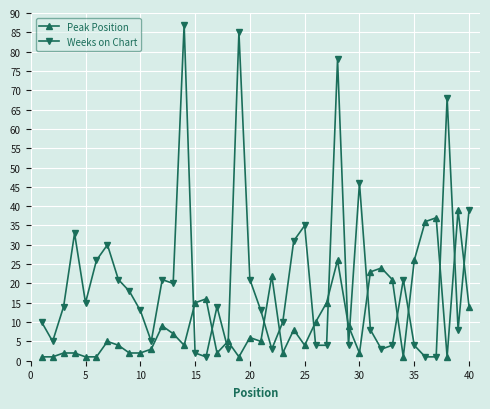

What is the value of the Peak Position point at the 29th from the left?

9